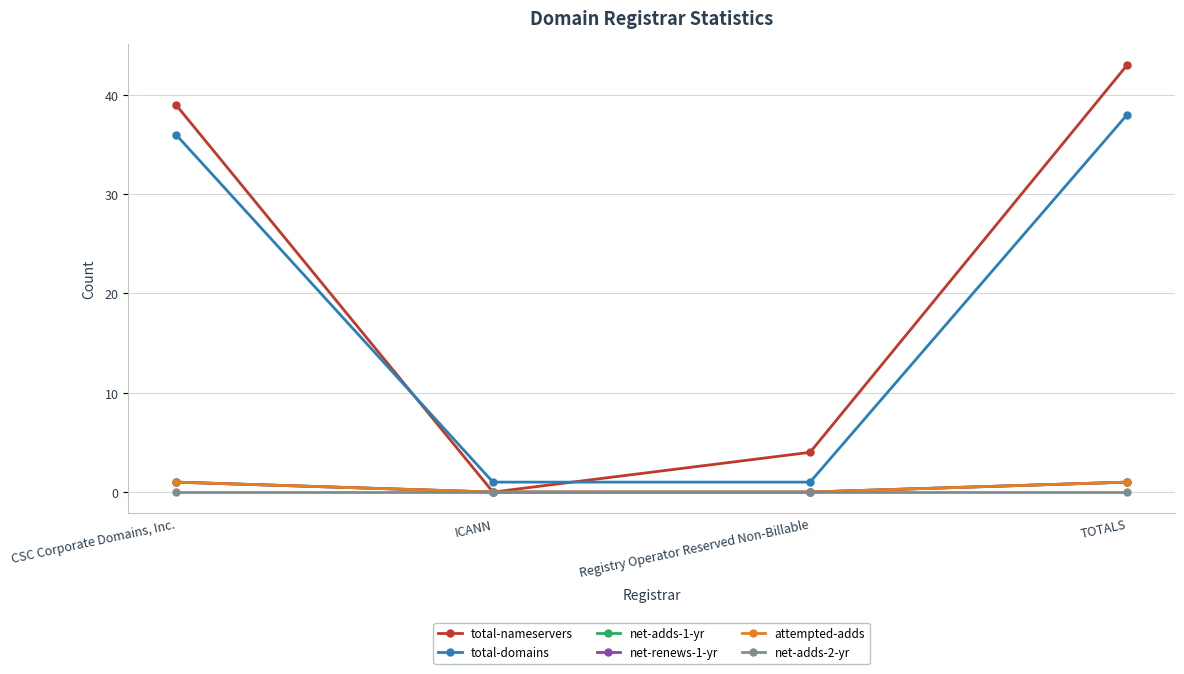

At ICANN, list the series in order from smallest to largest.

total-nameservers, net-adds-1-yr, net-renews-1-yr, attempted-adds, net-adds-2-yr, total-domains